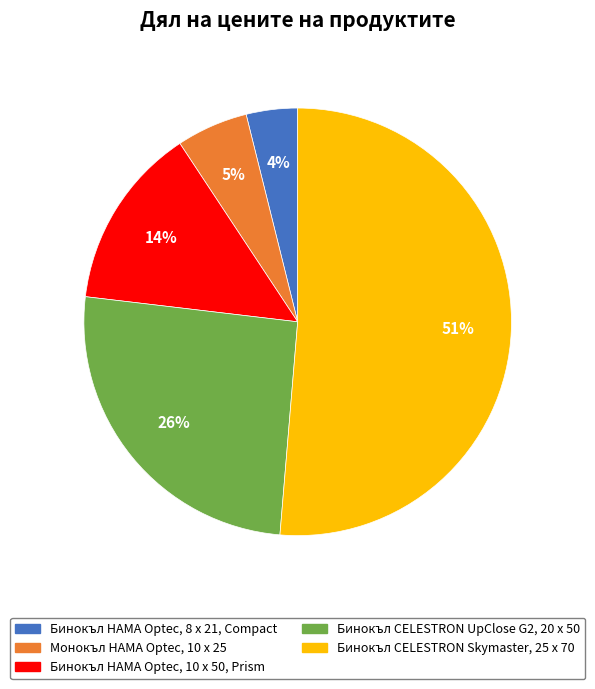

What percentage is the Бинокъл CELESTRON UpClose G2, 20 x 50 slice, to the nearest percent?

26%